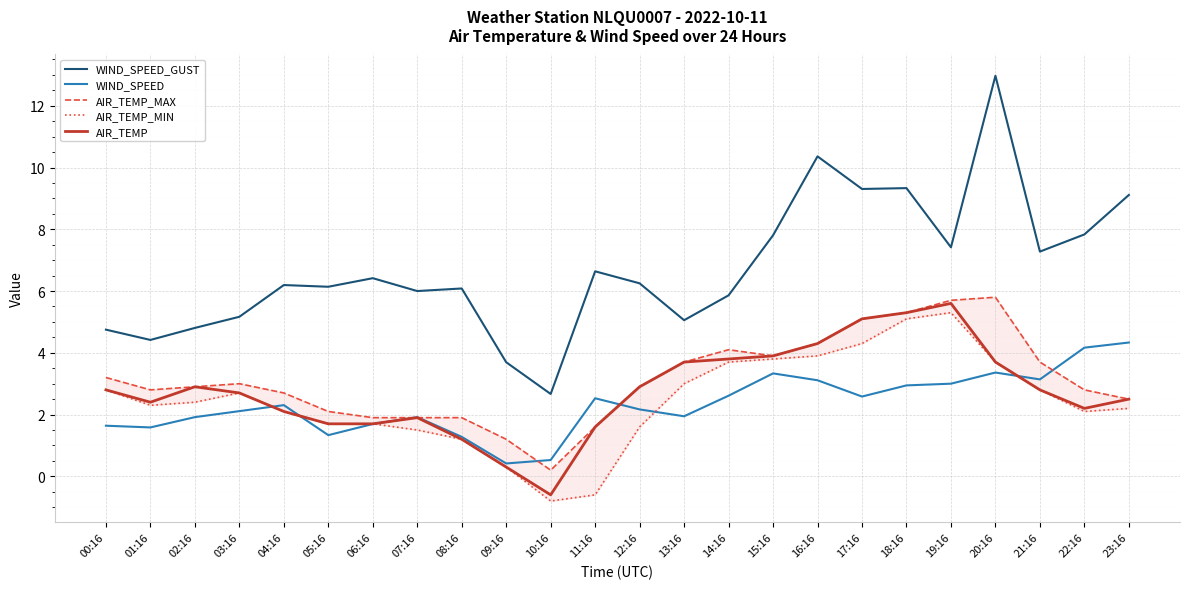

At which category does AIR_TEMP reach its first local peak?

02:16